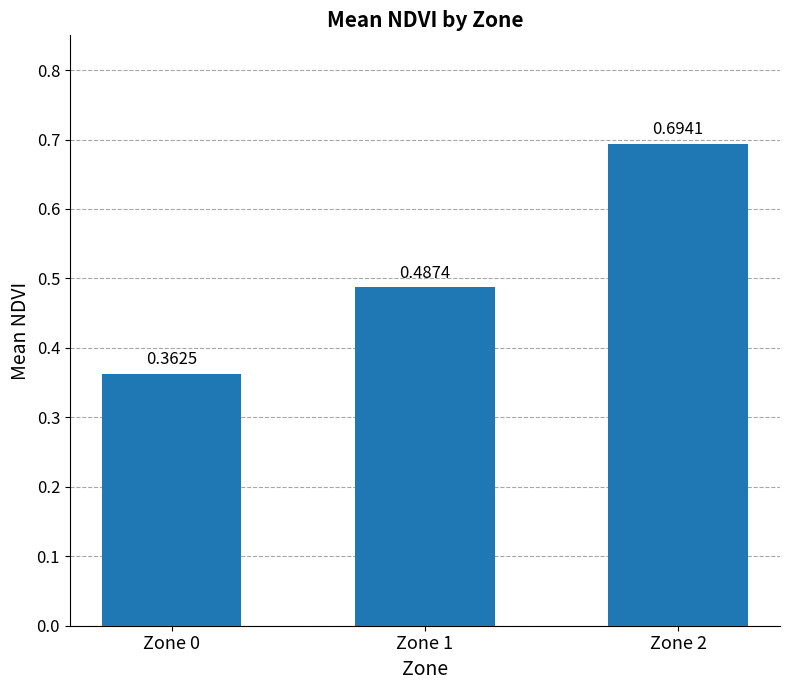

List the labels in order of value, largest first.

Zone 2, Zone 1, Zone 0